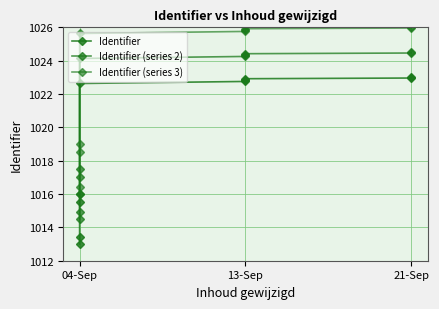

True or false: Identifier (series 3) has more than 2 points higher than both neighbors.

False